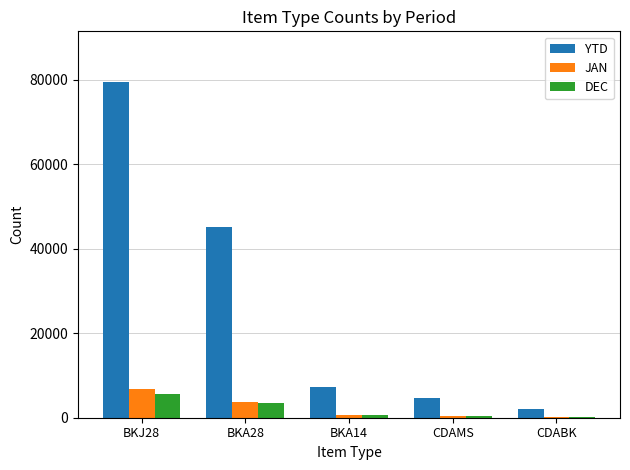

Are the bars horizontal?

No